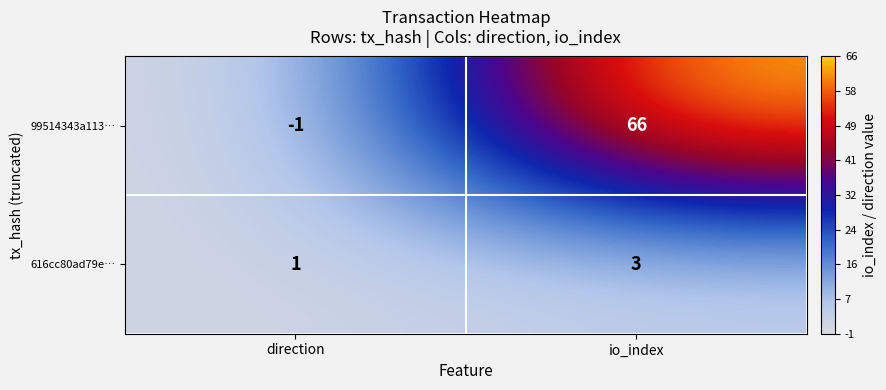

Reading left to right, what are all the values shown in this chart?

99514343a113…: -1	66
616cc80ad79e…: 1	3